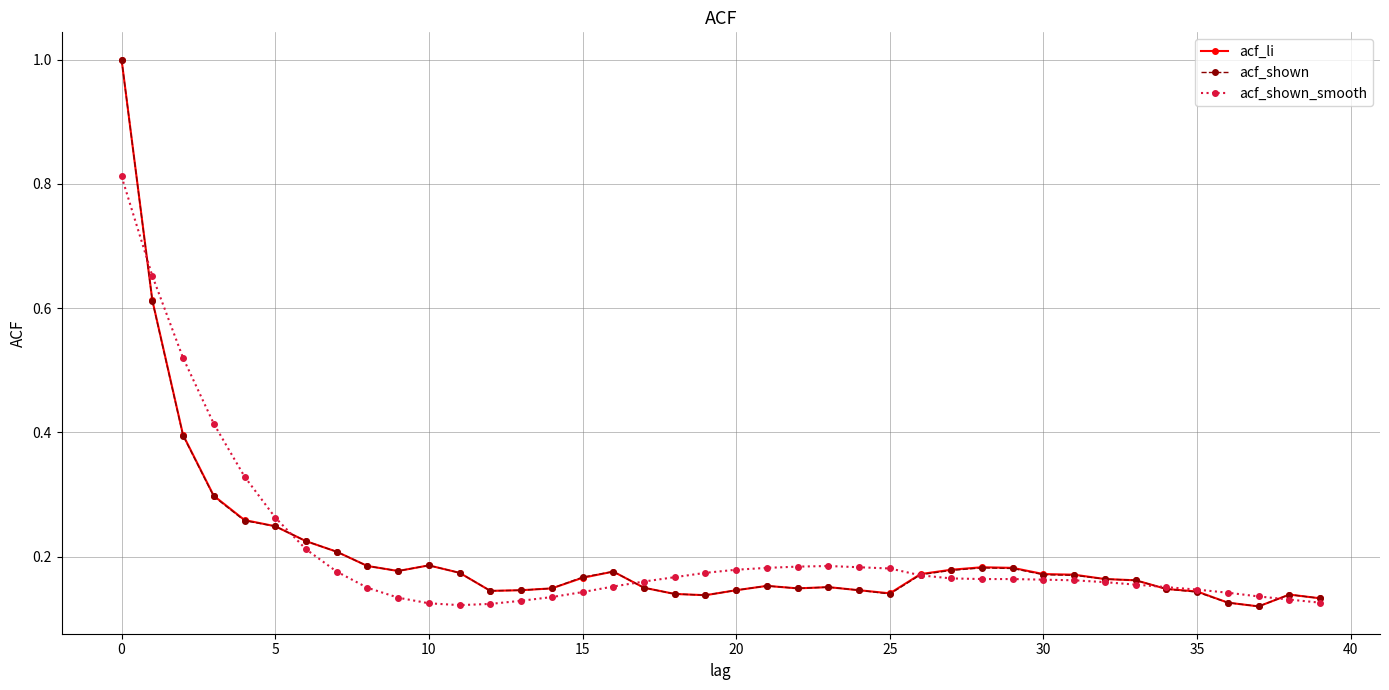

What is the maximum value shown in the chart?

1.0